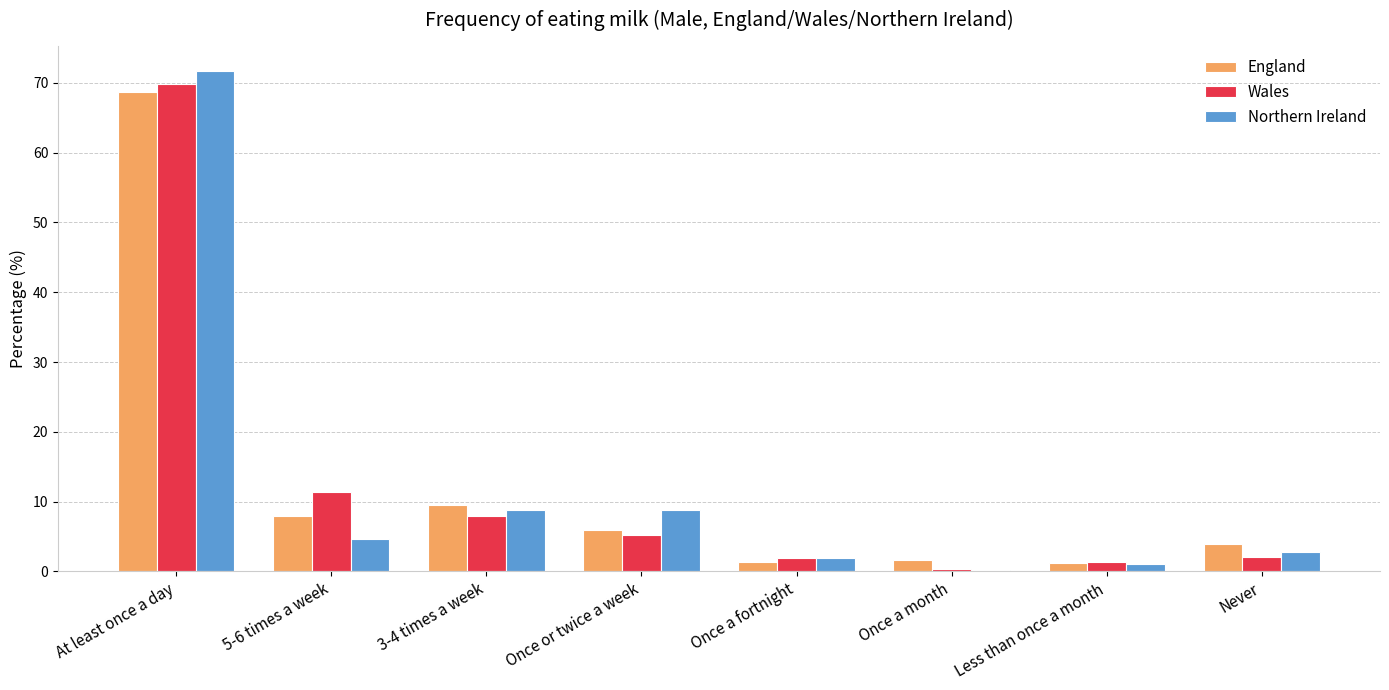

What are all the series names shown in the legend?

England, Wales, Northern Ireland